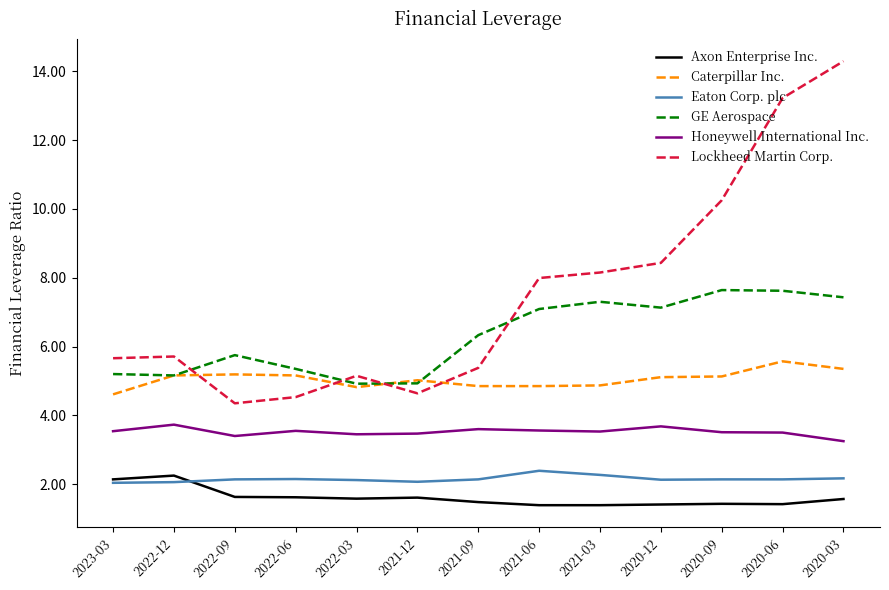

Which series has the largest total across all categories?

Lockheed Martin Corp.